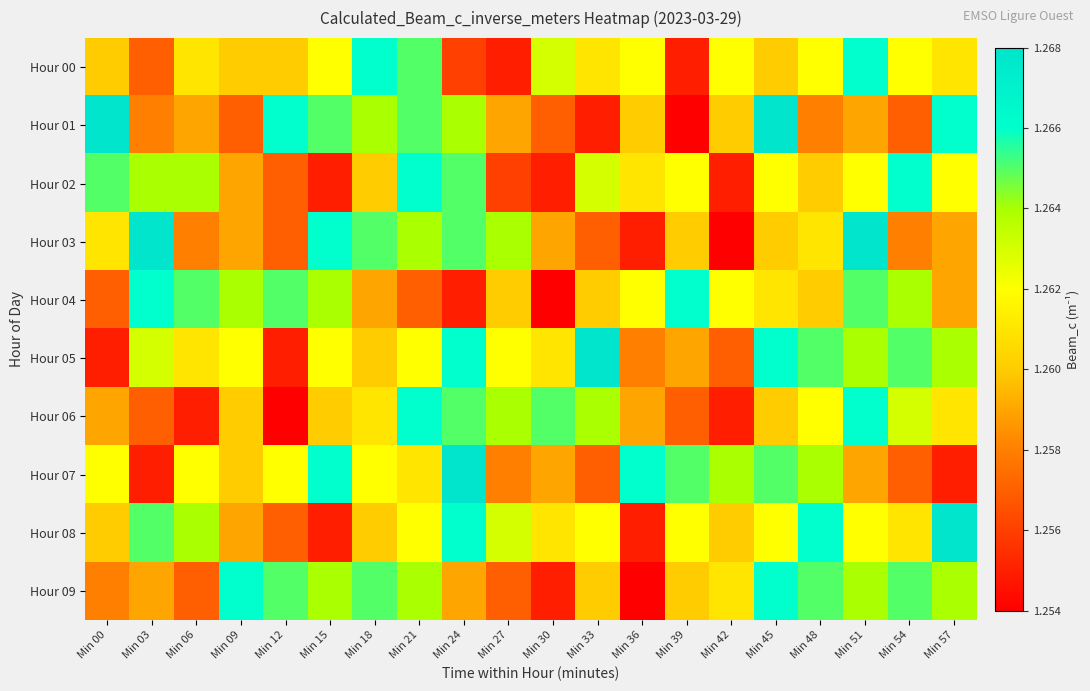

What is the total value across all series at Min 45?

12.6